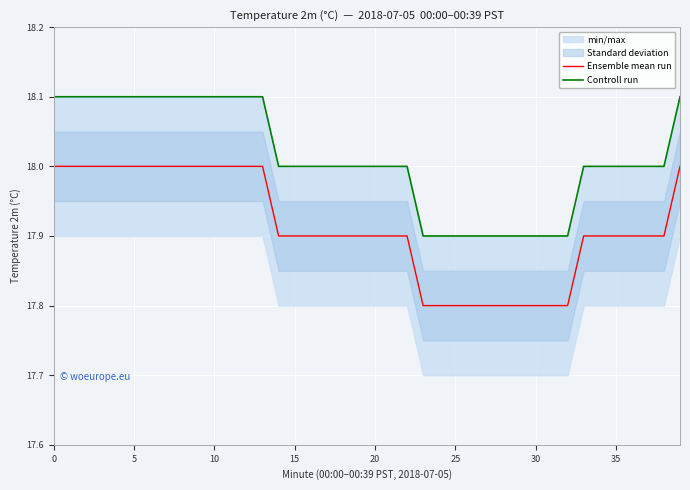

How many values in the Controll run series exceed 18?

15